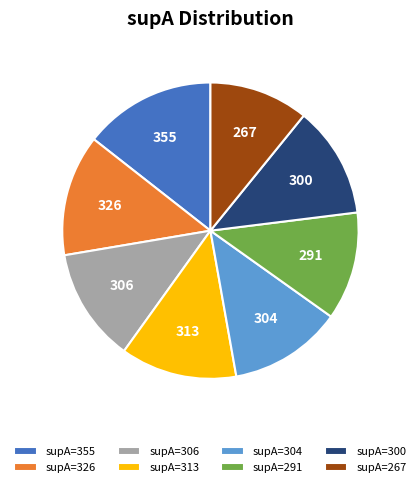

Does any single category account for the majority?

No